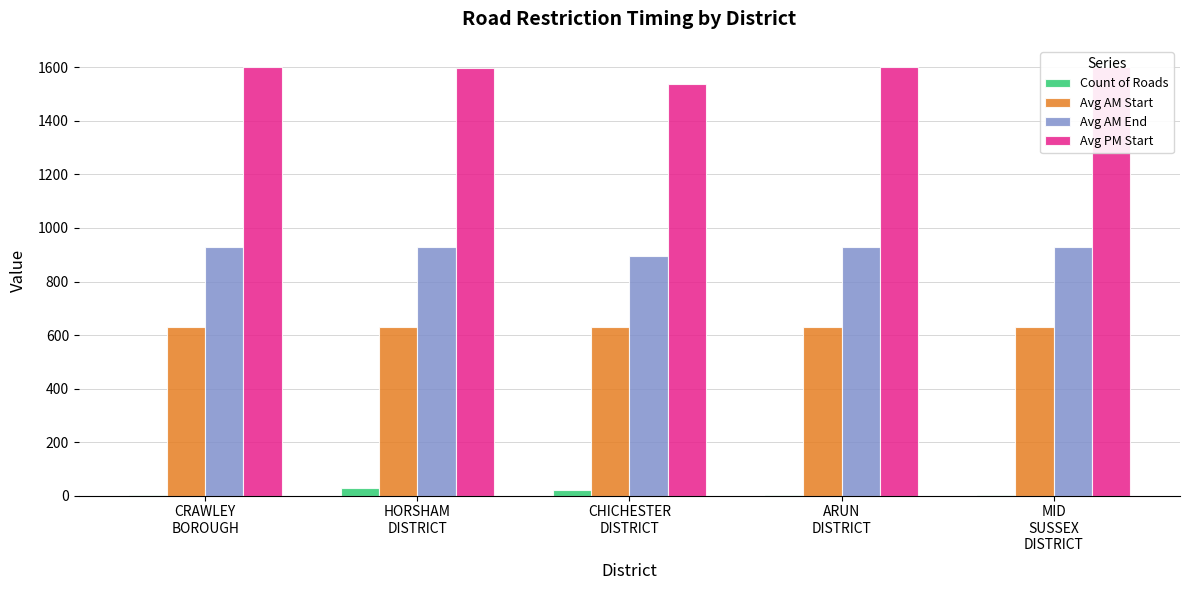

List the series in order of their peak value, highest first.

Avg PM Start, Avg AM End, Avg AM Start, Count of Roads